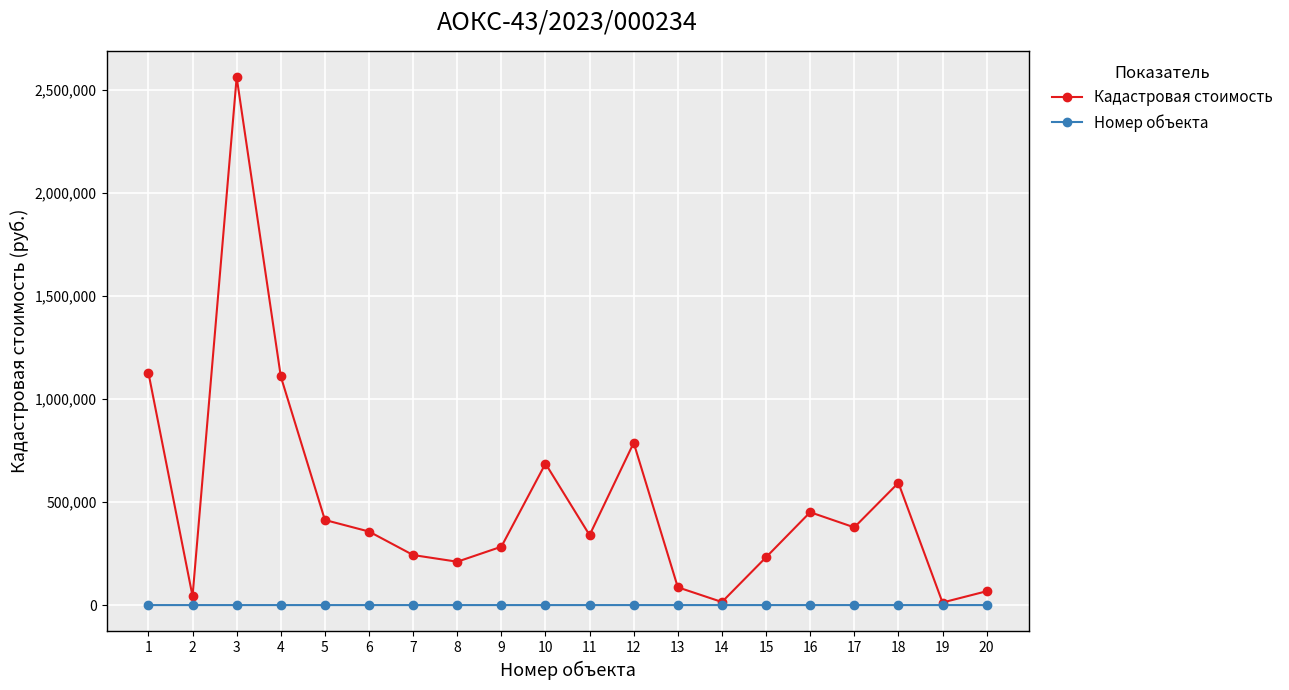

How many lines are shown in the chart?

2